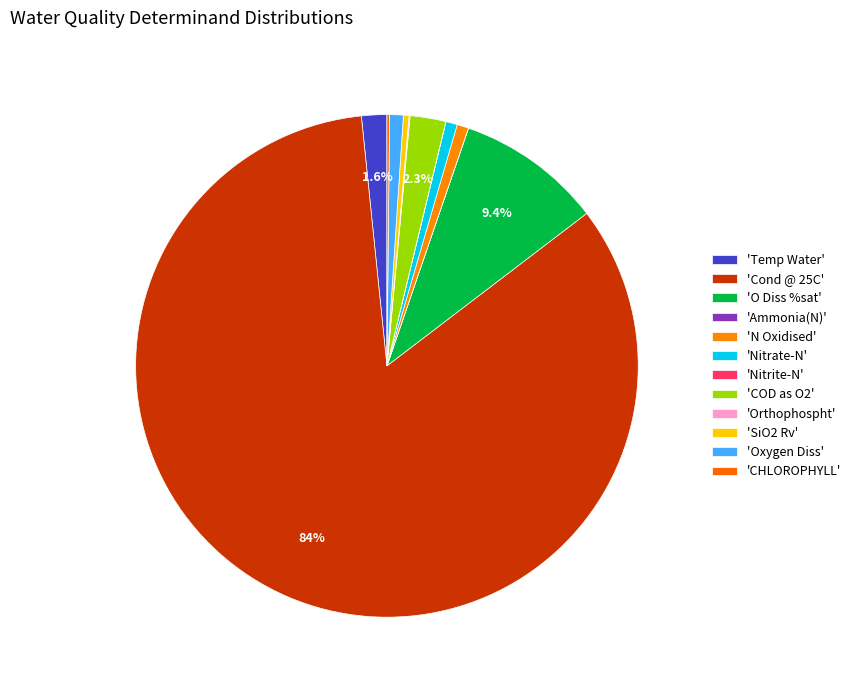

Does any single category account for the majority?

Yes